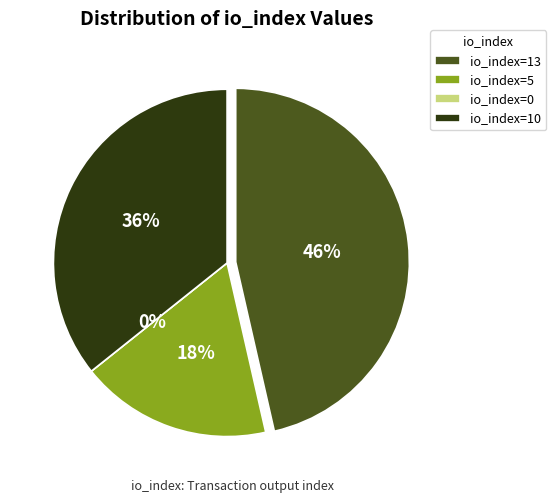

To the nearest percent, what portion does io_index=10 represent?

36%